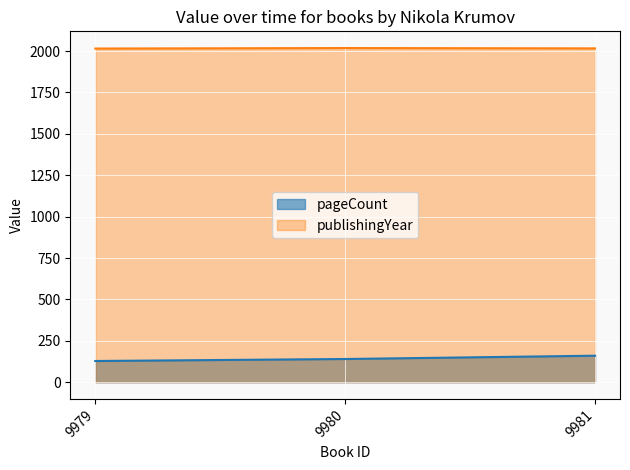

Does the chart display data point markers on the line(s)?

No